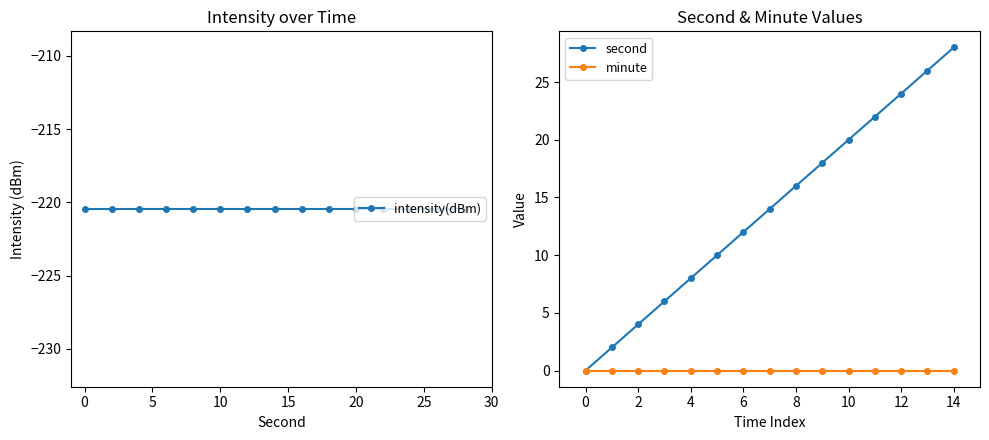

What are all the series names shown in the legend?

intensity(dBm), second, minute